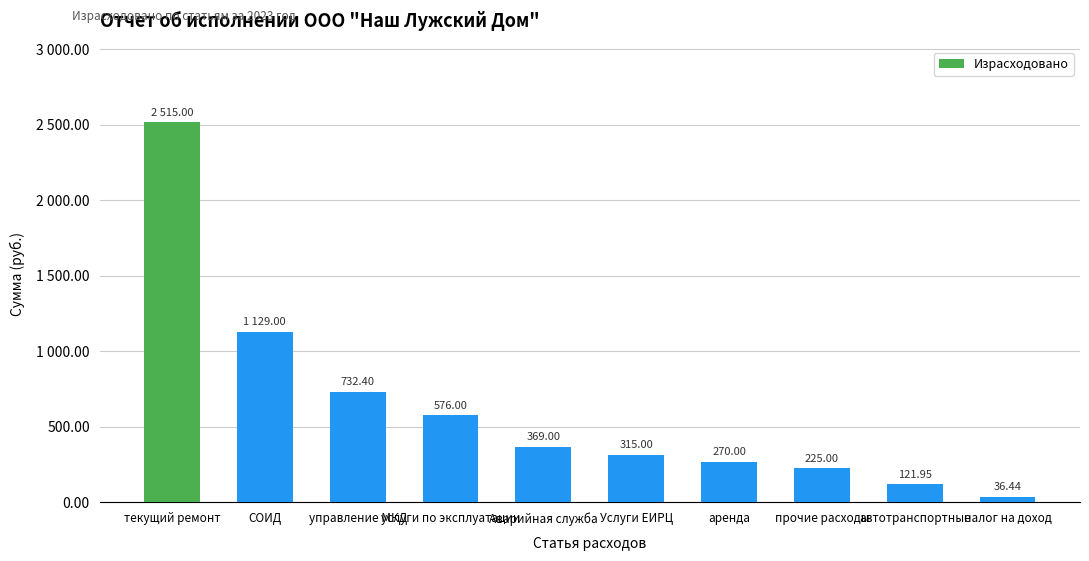

Does the chart contain any negative values?

No